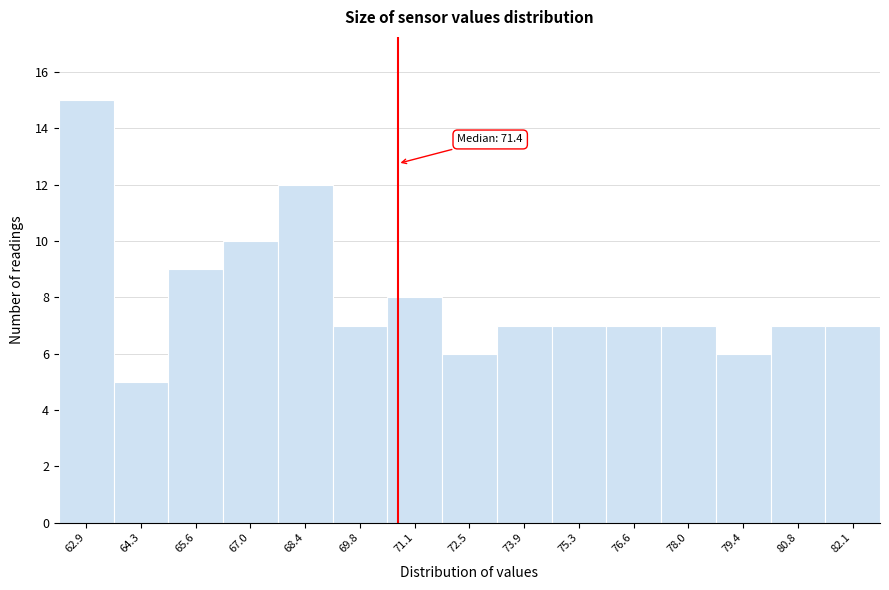

Reading left to right, extract all data points from this chart.

62.9=15	64.3=5	65.6=9	67.0=10	68.4=12	69.8=7	71.1=8	72.5=6	73.9=7	75.3=7	76.6=7	78.0=7	79.4=6	80.8=7	82.1=7